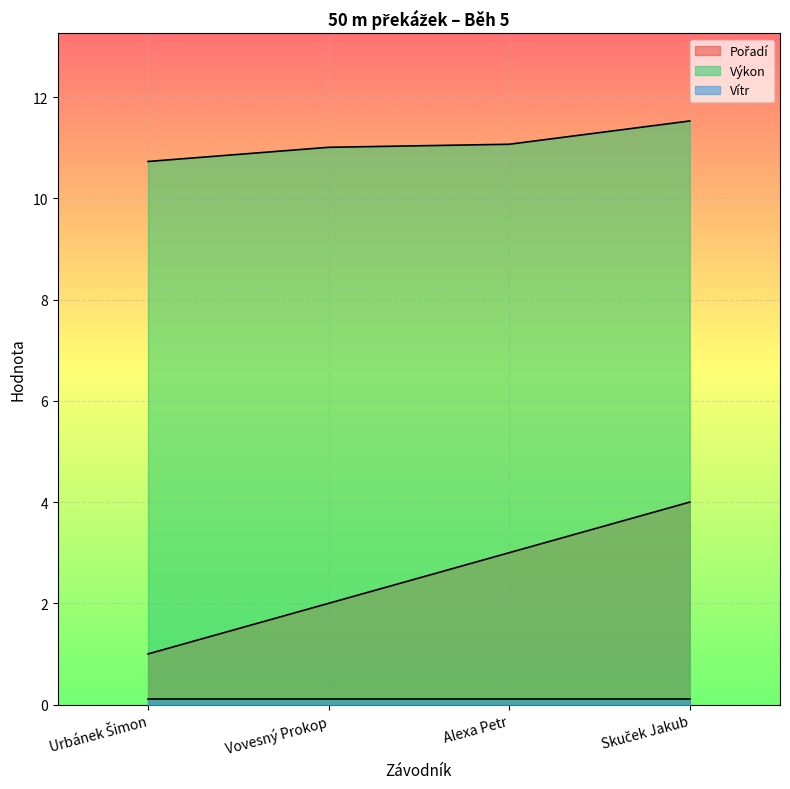

What is the difference between the highest and lowest values at Alexa Petr?

11.0